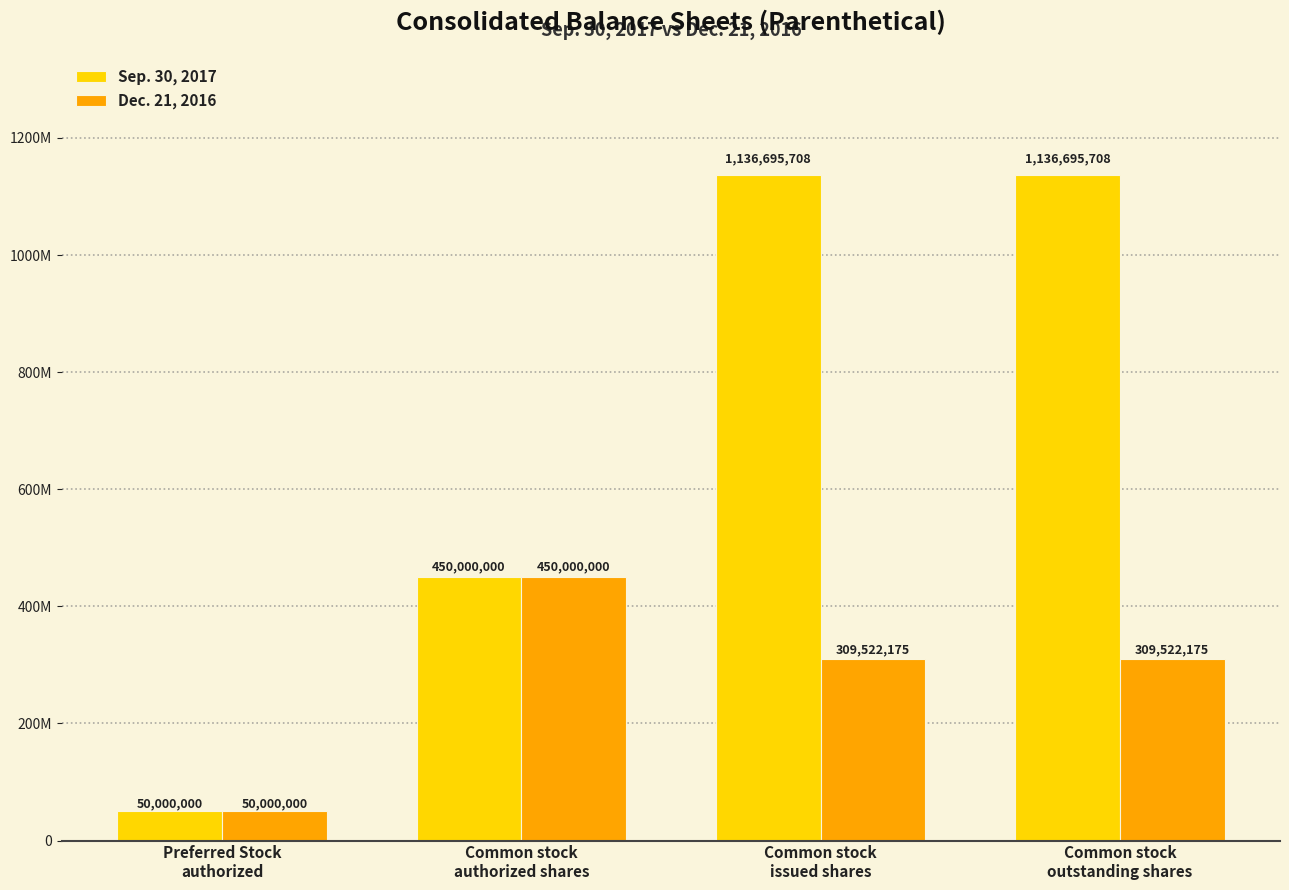

How many Dec. 21, 2016 values are between 309522175 and 450000000?

3